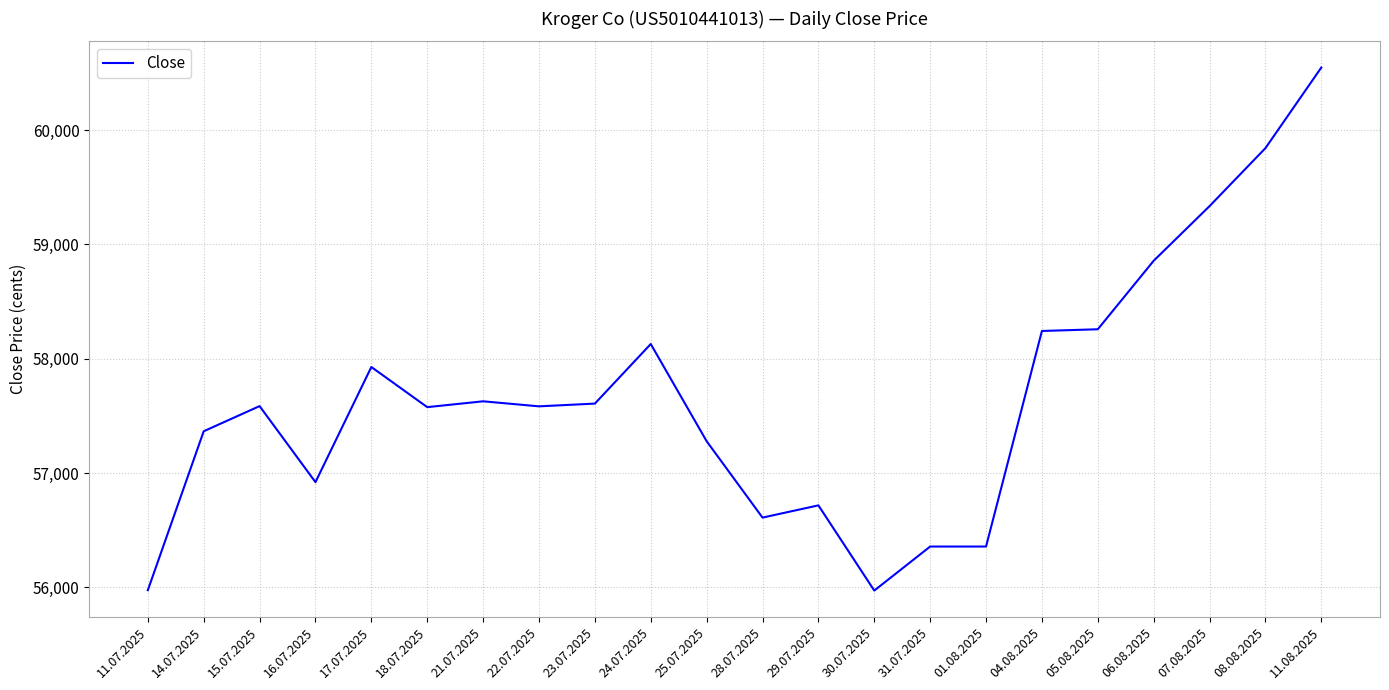

What is the difference between the maximum and minimum values?

4574